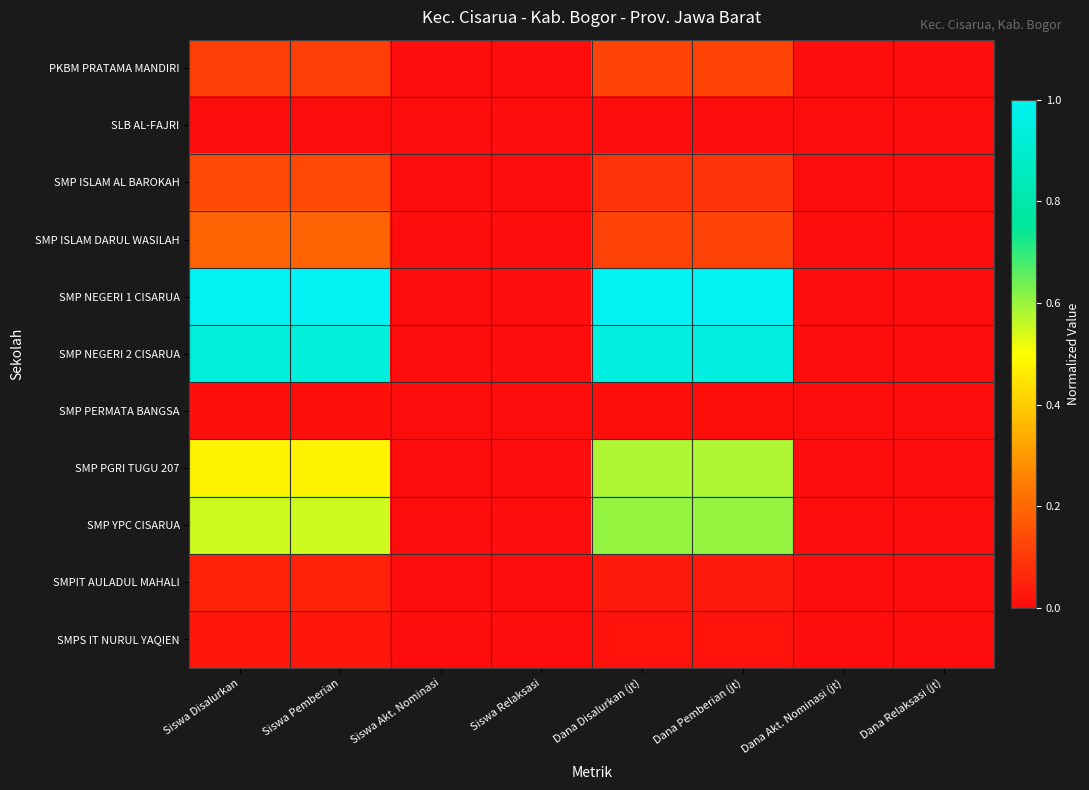

Rank the series by their maximum value, from lowest to highest.

SLB AL-FAJRI, SMP PERMATA BANGSA, SMPS IT NURUL YAQIEN, SMPIT AULADUL MAHALI, PKBM PRATAMA MANDIRI, SMP ISLAM AL BAROKAH, SMP ISLAM DARUL WASILAH, SMP PGRI TUGU 207, SMP YPC CISARUA, SMP NEGERI 2 CISARUA, SMP NEGERI 1 CISARUA